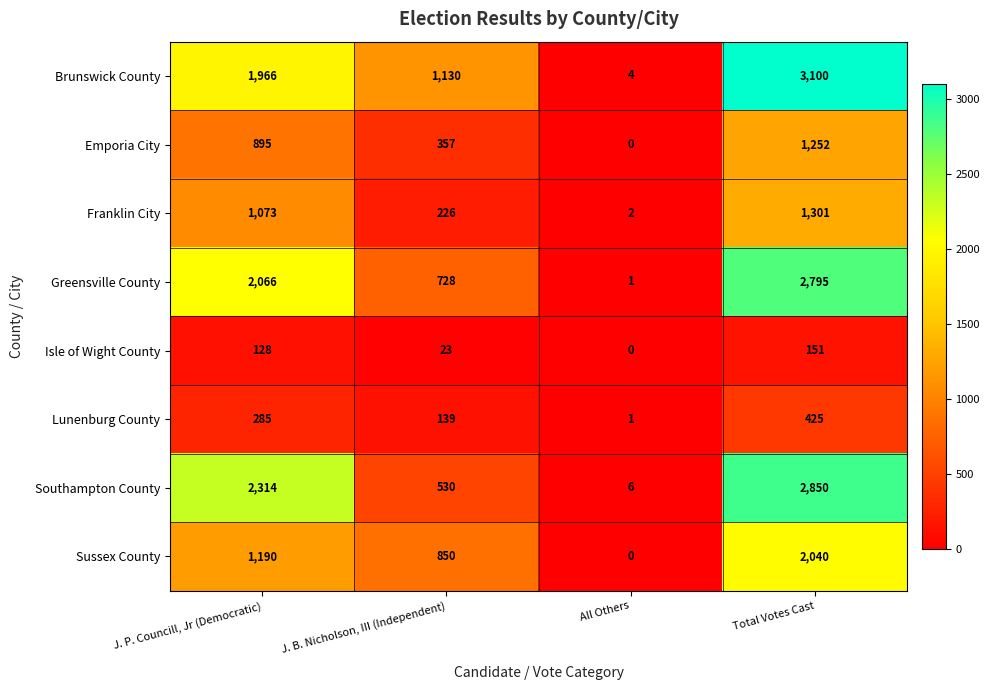

Which series has the largest total across all categories?

Brunswick County